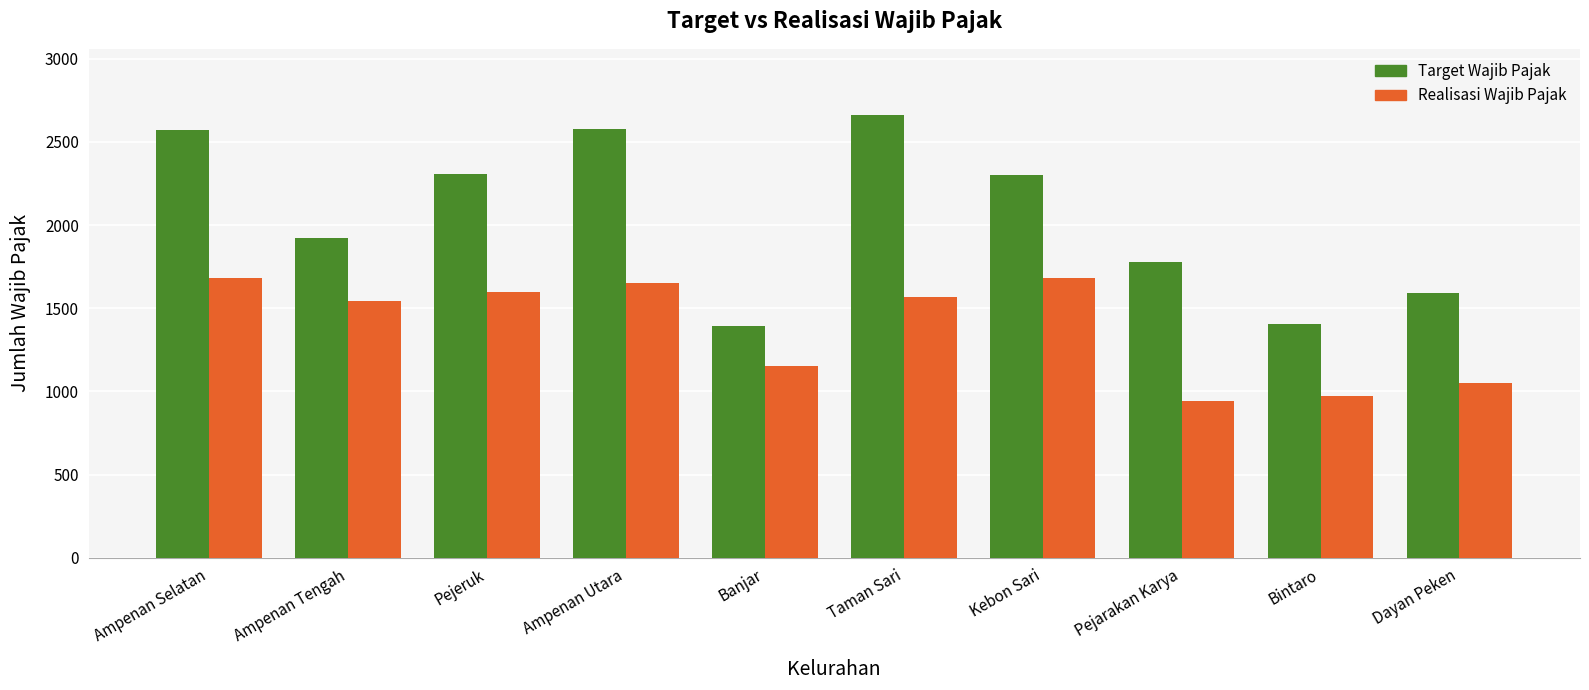

The Target Wajib Pajak series shows 691 at Pejeruk. True or false?

False